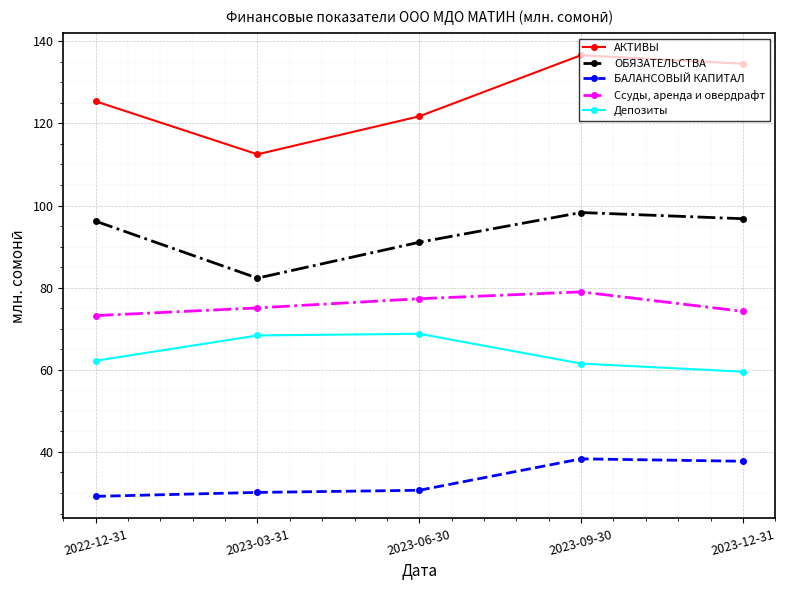

How many lines are shown in the chart?

5